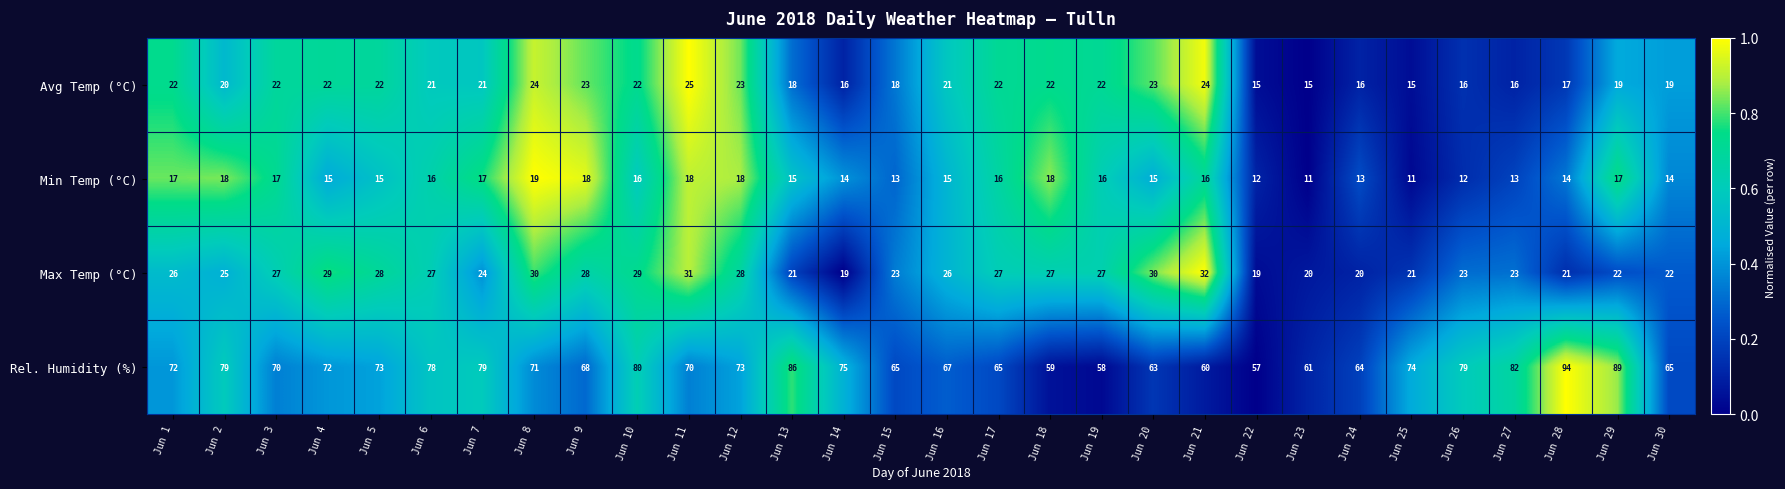

How many distinct data groups are displayed?

4